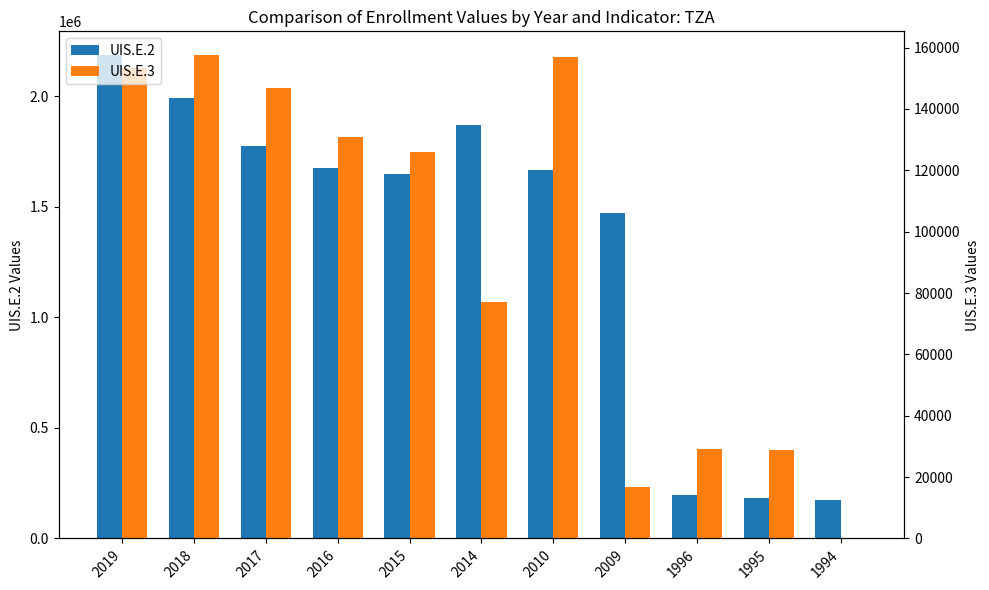

How many values in the UIS.E.3 series exceed 126024?

5